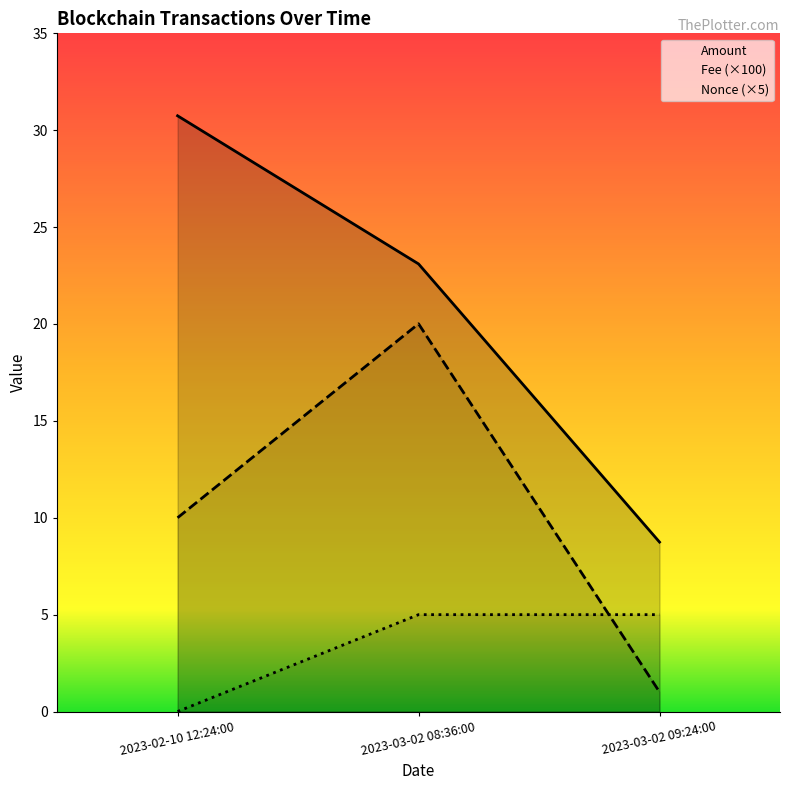

The value of Nonce at 2023-03-02 08:36:00 is 5.0. True or false?

True